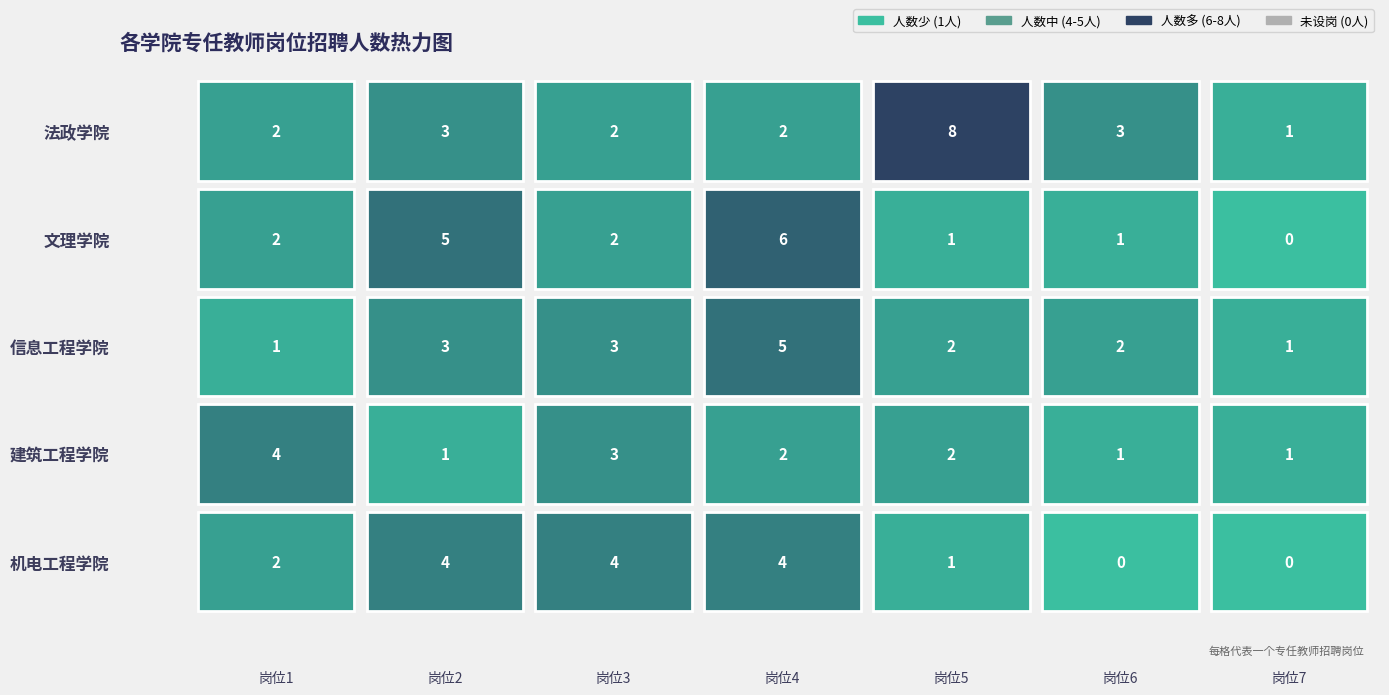

List the labels in order of 法政学院 value, largest first.

4, 1, 5, 0, 2, 3, 6